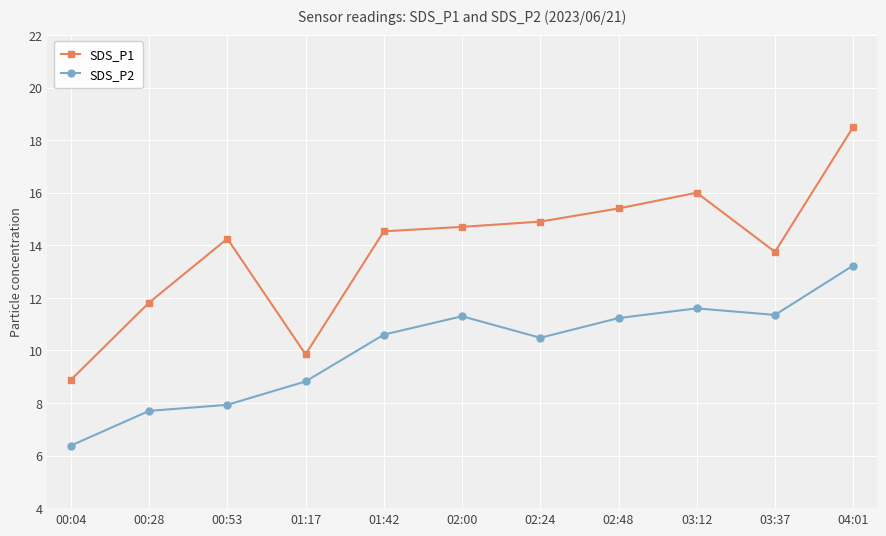

How many interior local peaks does the SDS_P2 series have?

2